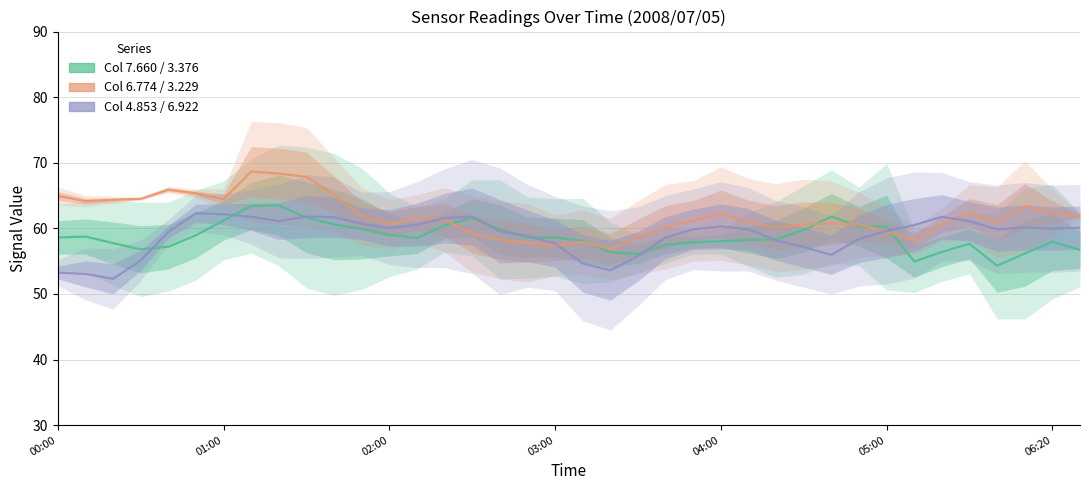

How many lines are shown in the chart?

3